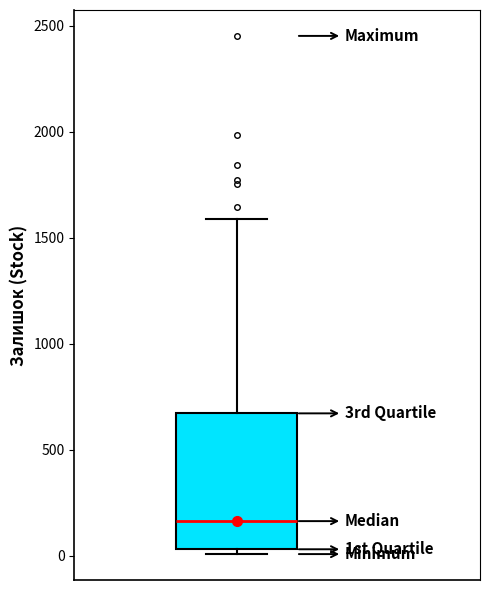

Read this box plot against the y-axis: the position of the median line, the range covered by the box, and the ends of both whiskers. The values are not printed on the chart, so give them approximately, as read against the axis.

median 150, box 50 to 650, whiskers 0 to 1600